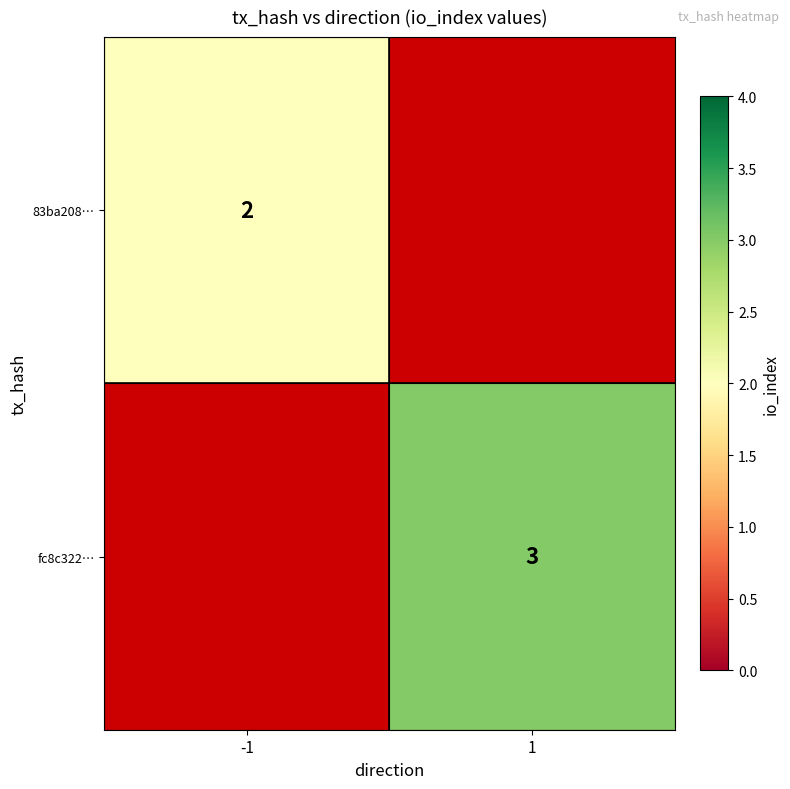

Is the value of 83ba208… at -1 greater than the value of fc8c322… at 1?

No